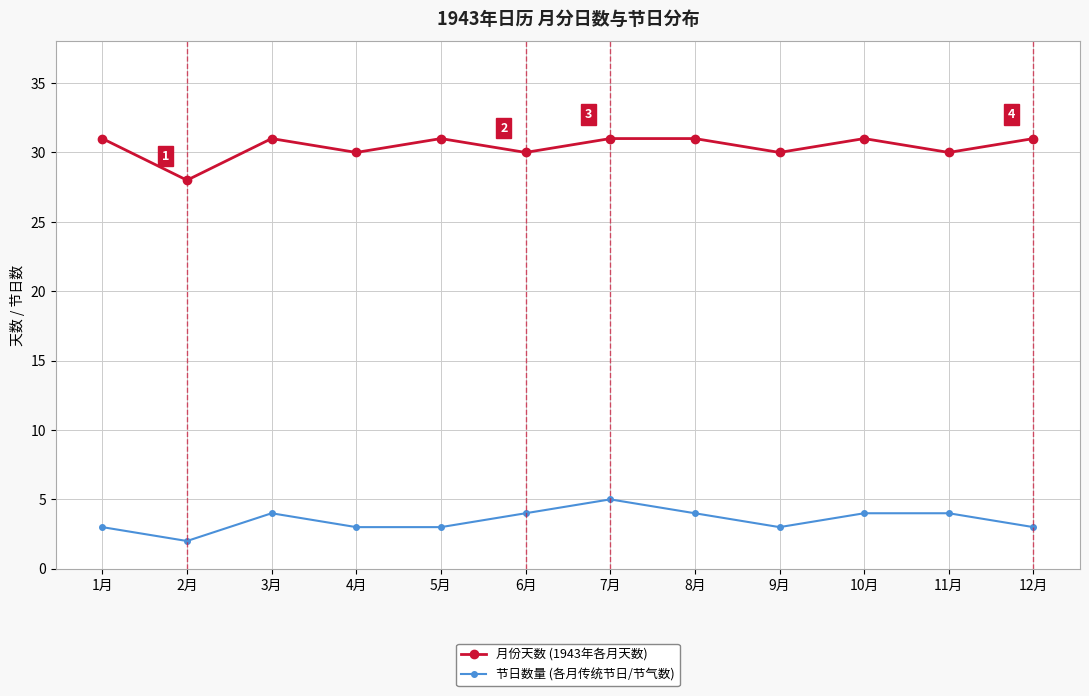

List the series in order of their peak value, highest first.

月份天数 (1943年各月天数), 节日数量 (各月传统节日/节气数)